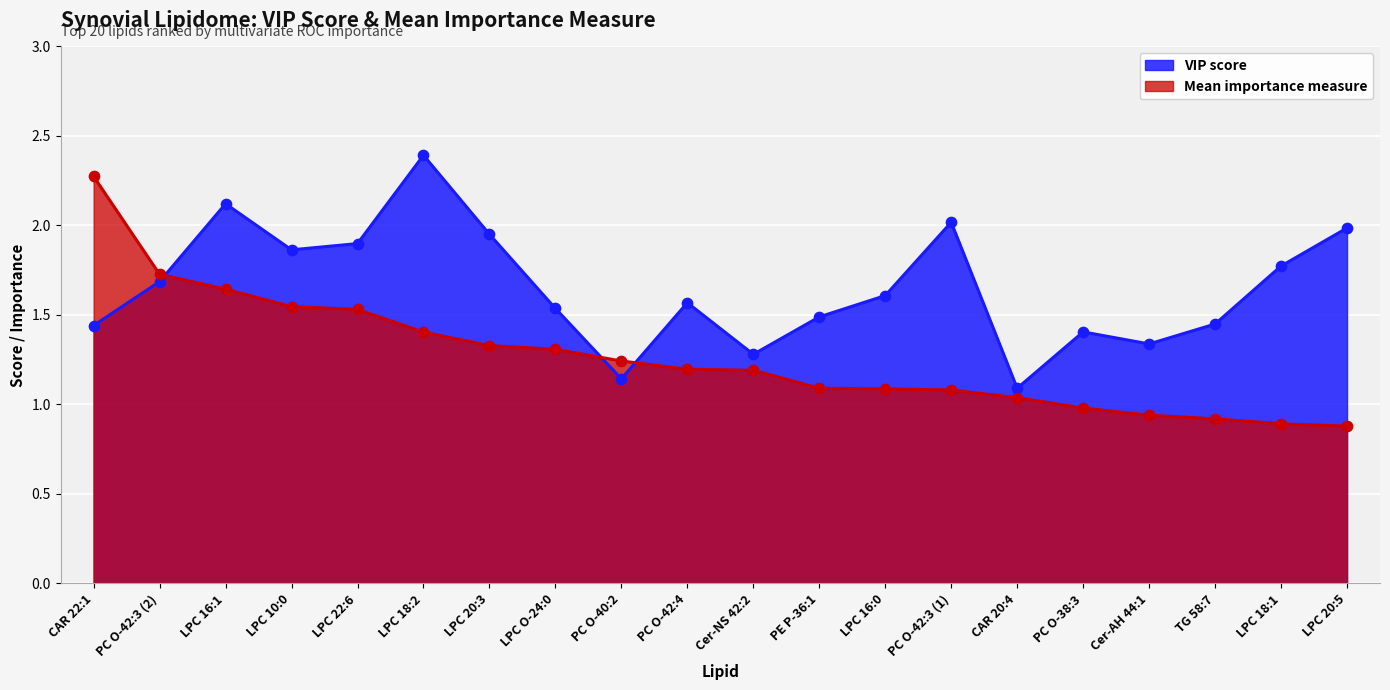

Between LPC 10:0 and LPC 16:1, which is larger?

LPC 16:1